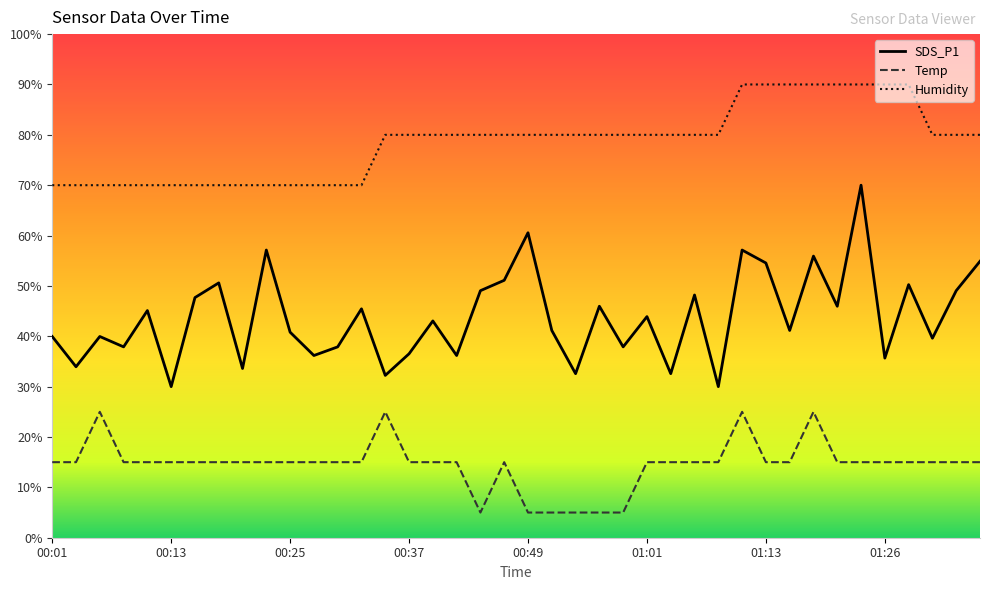

In SDS_P1, how many points are lower than both neighbors (excluding endpoints)?

15